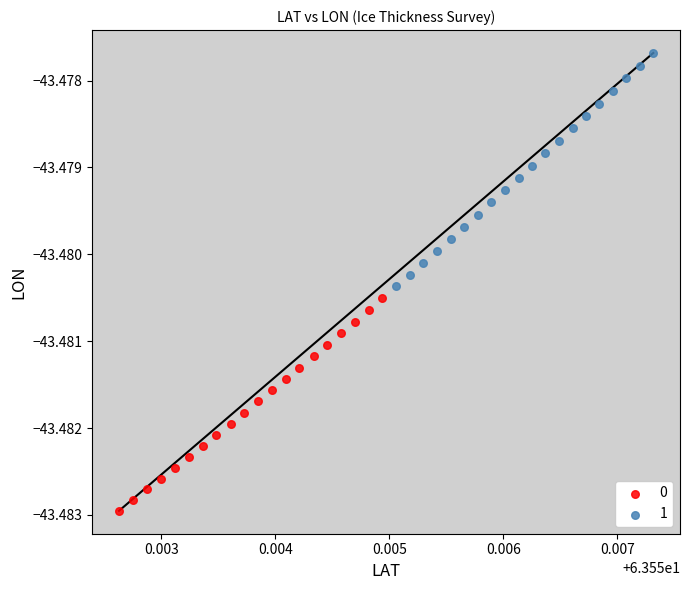

What are all the series names shown in the legend?

0, 1